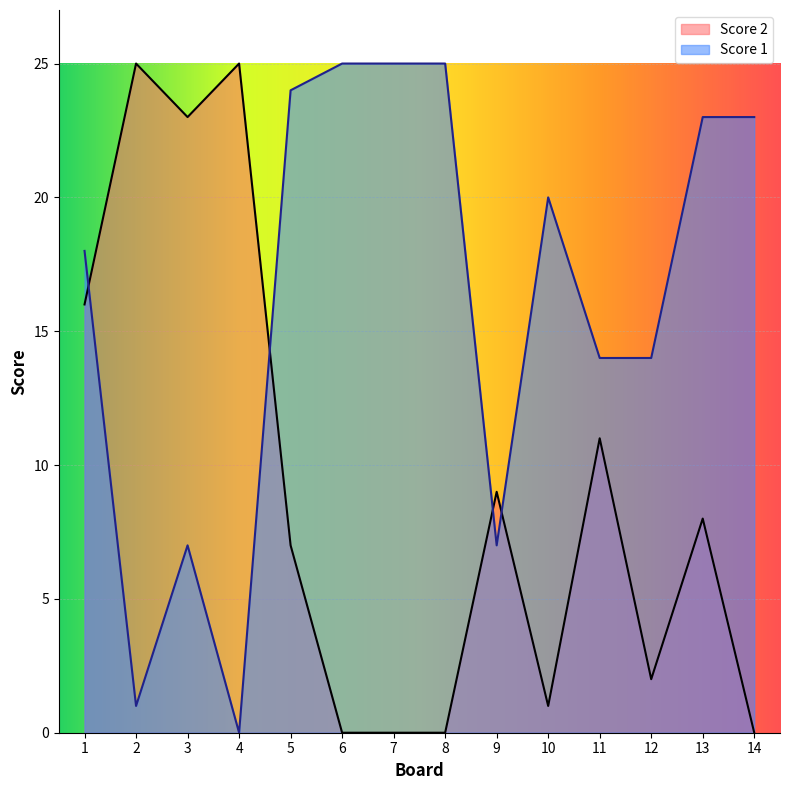

How many lines are shown in the chart?

2